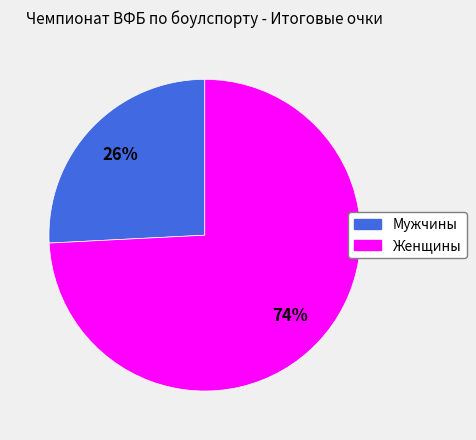

Which category has the biggest portion of the pie?

Женщины